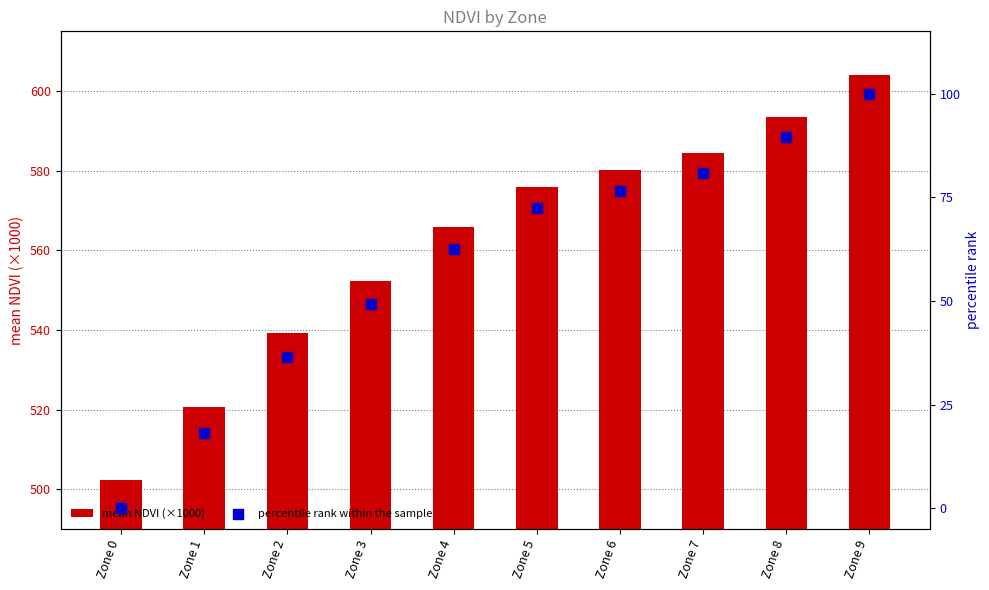

Which series has the largest total across all categories?

mean NDVI (×1000)